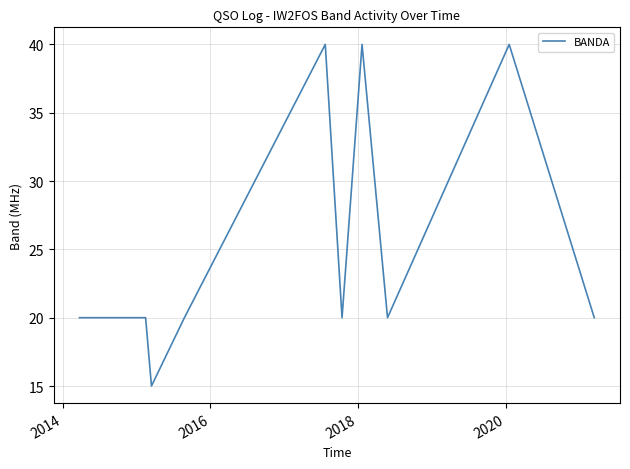

What is the minimum value shown in the chart?

15